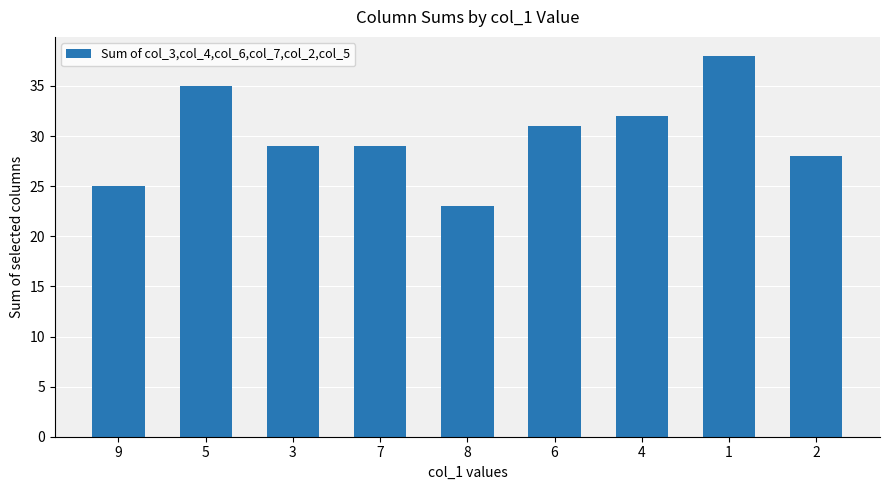

Reading right to left, transcribe all the data shown in this chart.

2=28	1=38	4=32	6=31	8=23	7=29	3=29	5=35	9=25